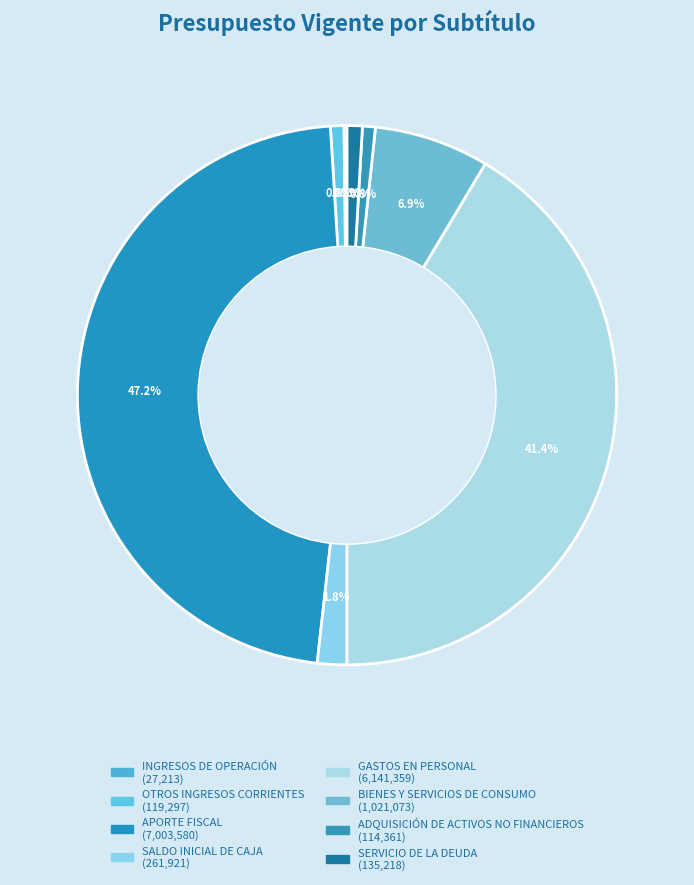

Count the number of slices in the pie.

8